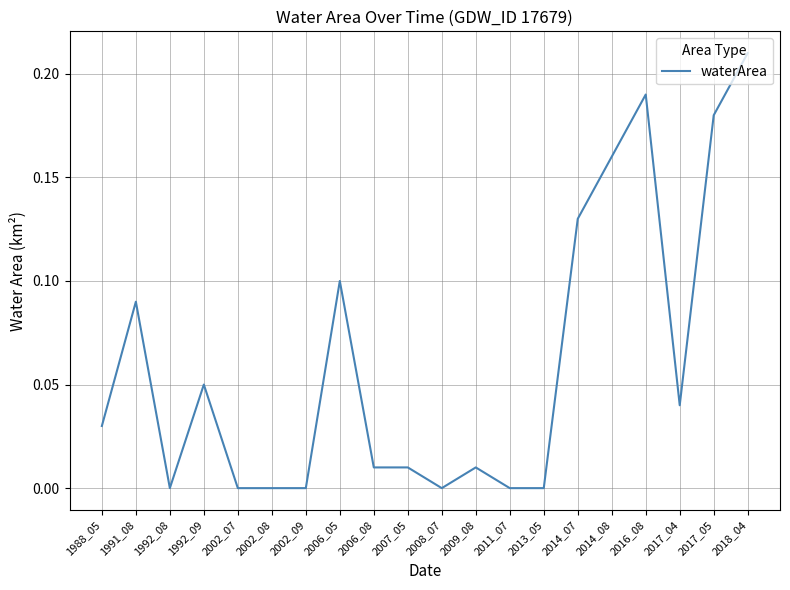

At which category does the chart reach its peak across all series?

2018_04